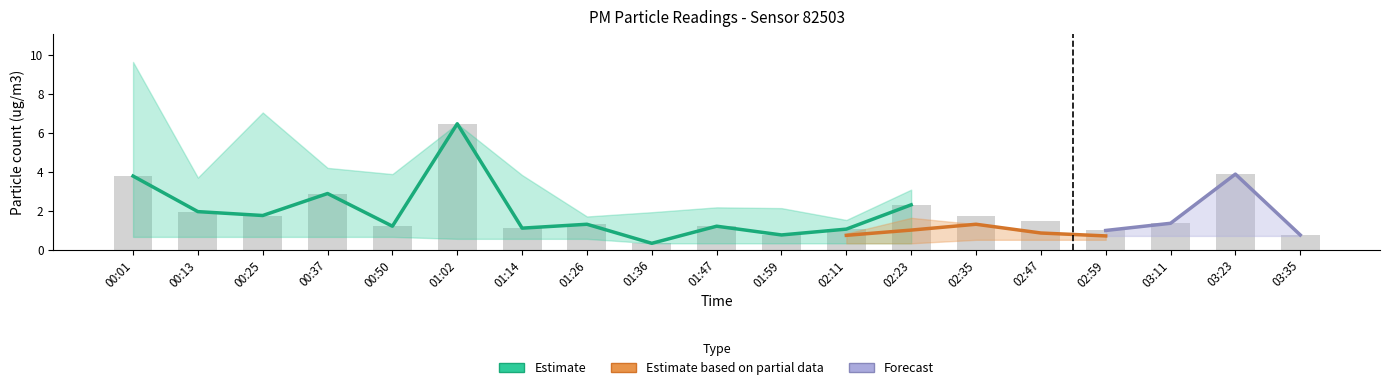

Is it true that the value at 01:26 is 2.1?

False